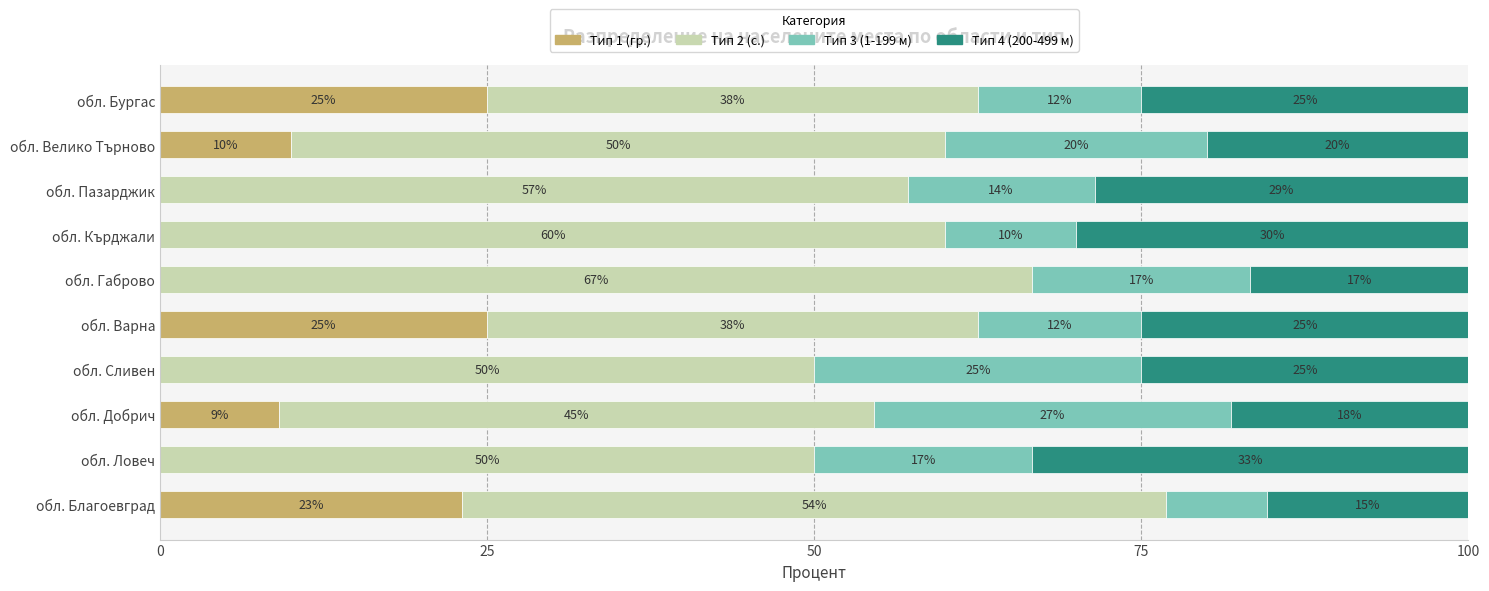

Count the number of data series in this chart.

4